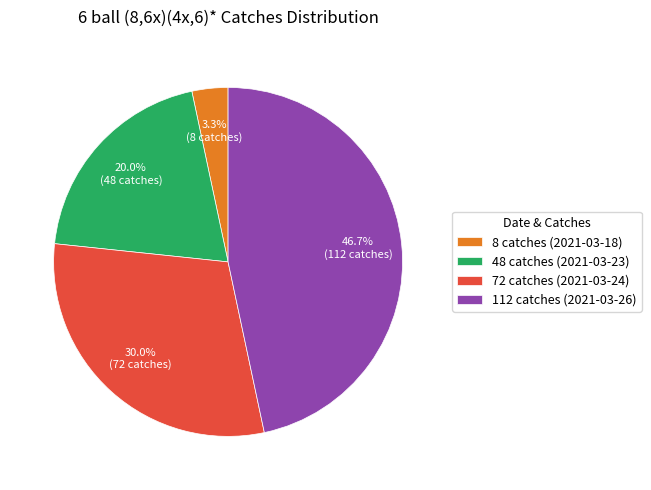

Does 48 catches (2021-03-23) represent more than half of the total?

No